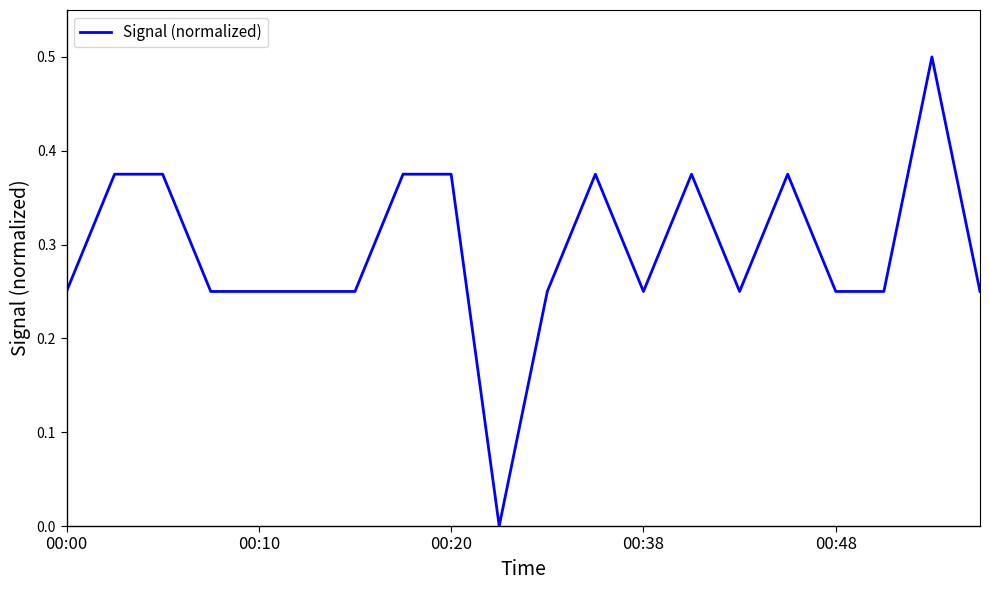

True or false: the data has more than 2 interior local peaks.

True